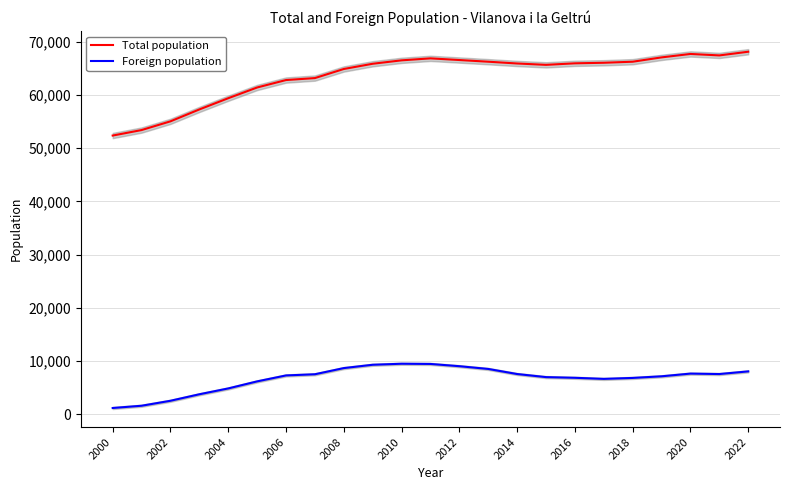

True or false: Foreign population has a value of 7114 at 19.

True